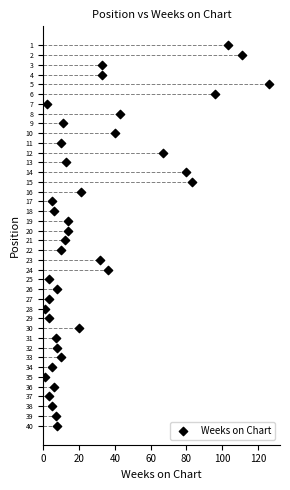

What is the range of X values (max minus min)?

125